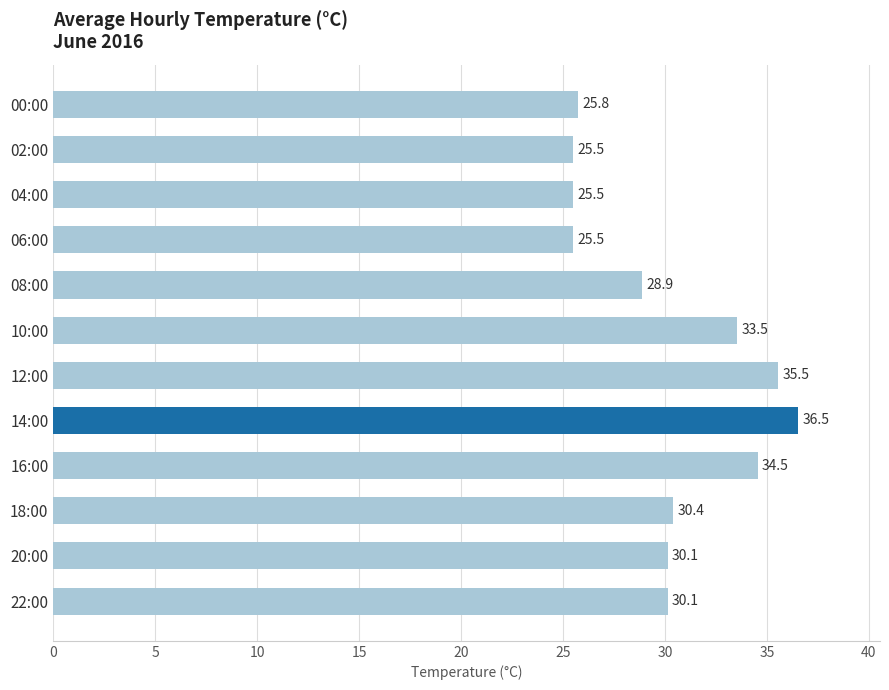

What is the smallest value displayed?

25.5